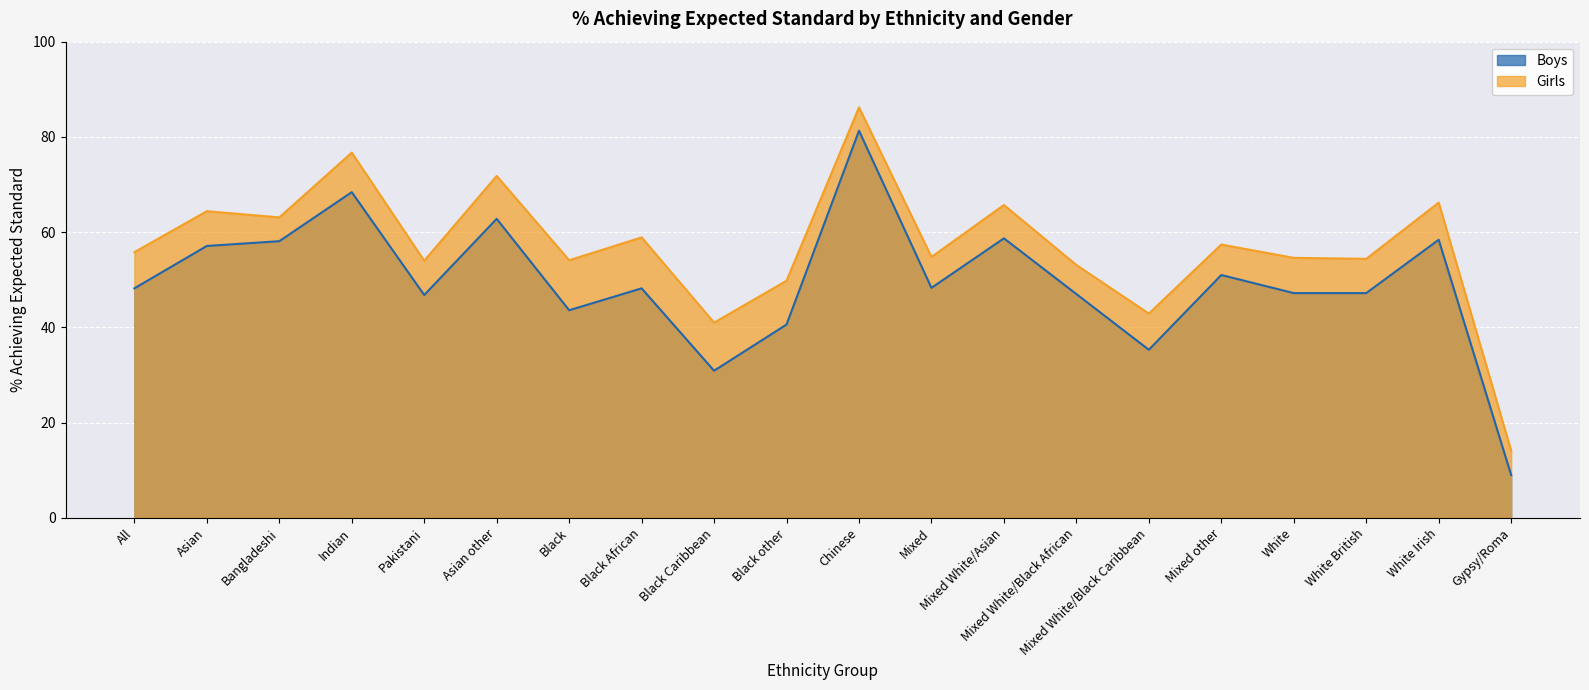

What is the smallest value displayed?

9.0